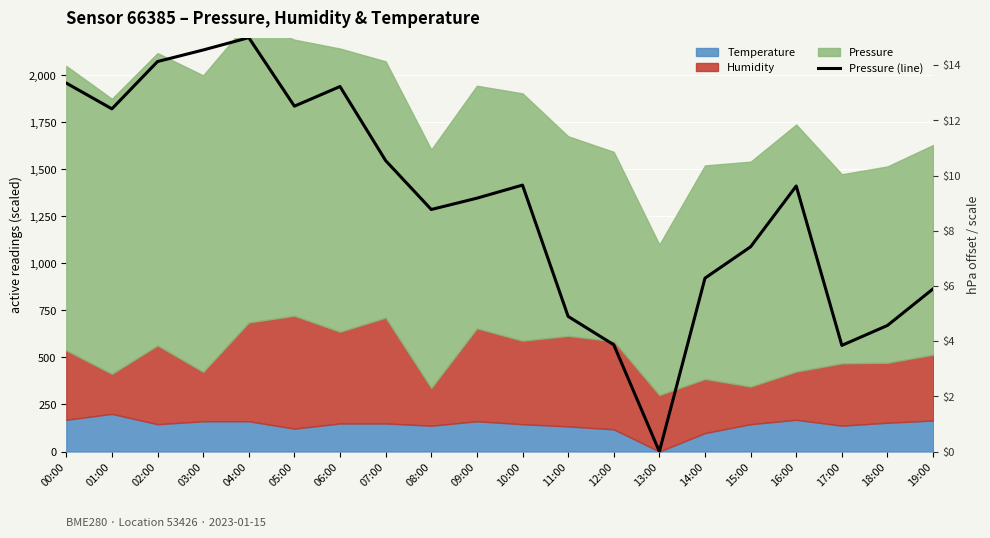

Rank the categories by value from lowest to highest.

13:00, 17:00, 12:00, 18:00, 11:00, 19:00, 14:00, 15:00, 08:00, 09:00, 16:00, 10:00, 07:00, 01:00, 05:00, 06:00, 00:00, 02:00, 03:00, 04:00